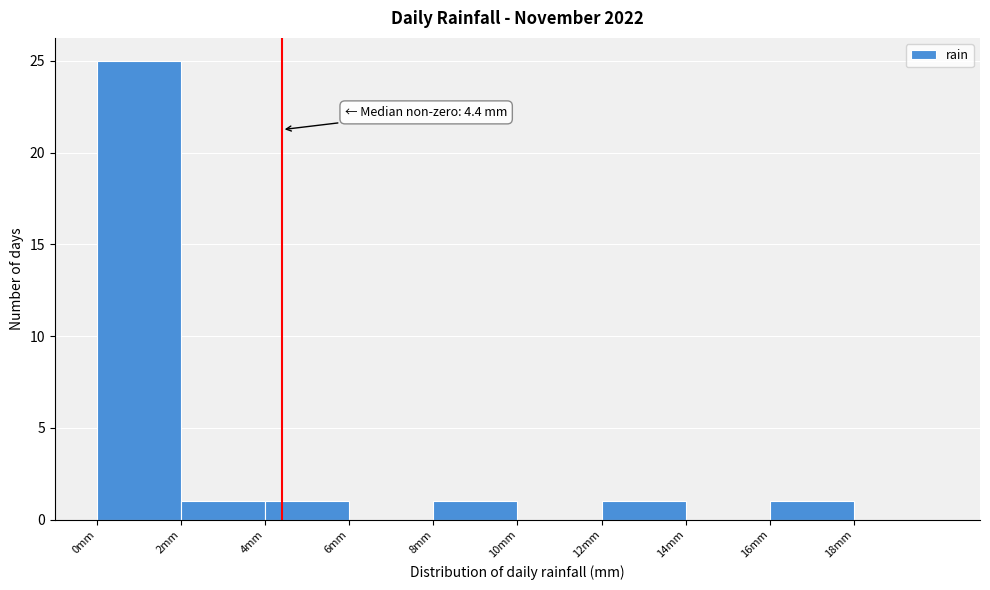

Which range on the x-axis has the tallest bar?

0 to 2